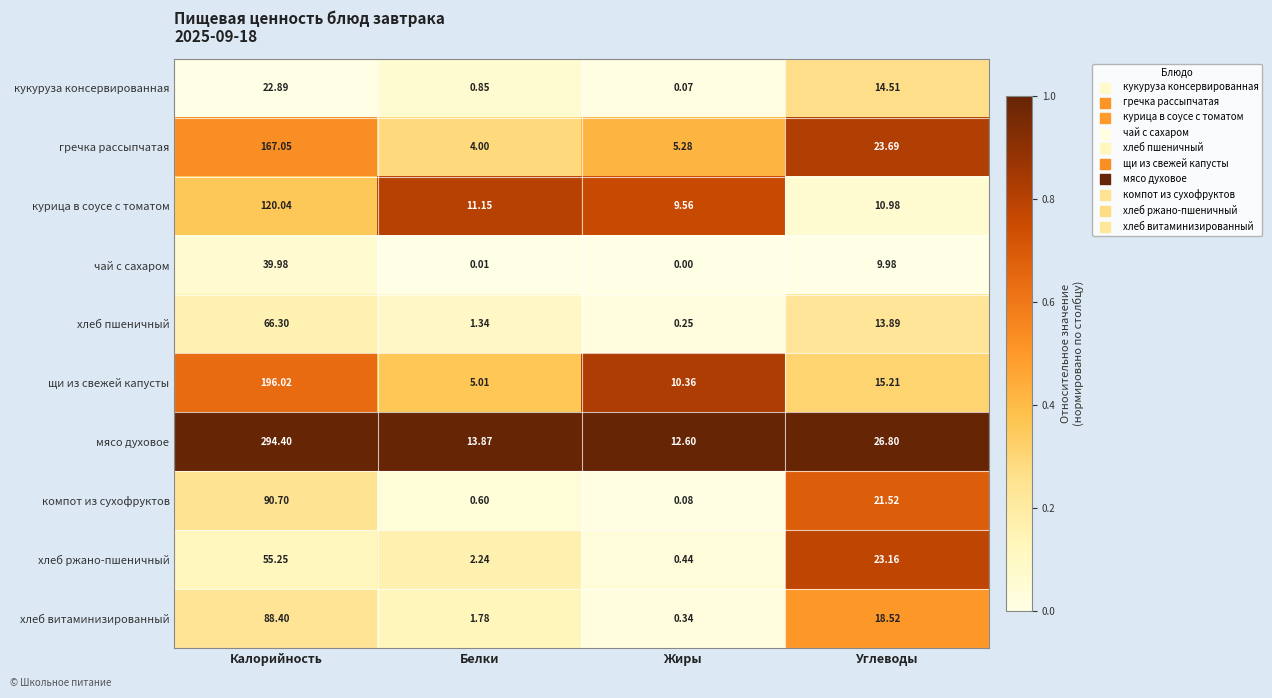

Where is хлеб витаминизированный nearest to the value 44?

Углеводы